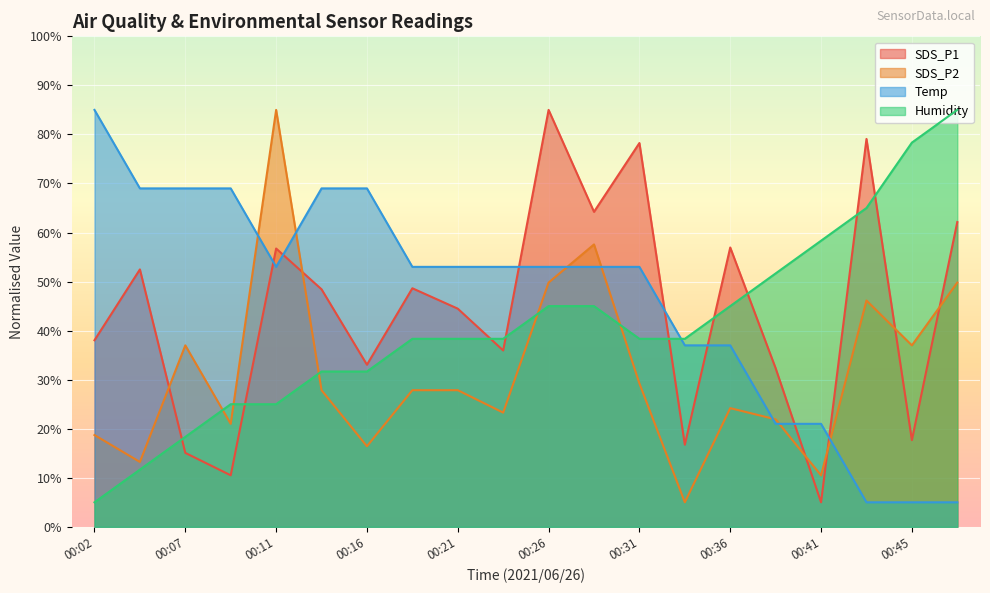

How many data points does each series have?

20